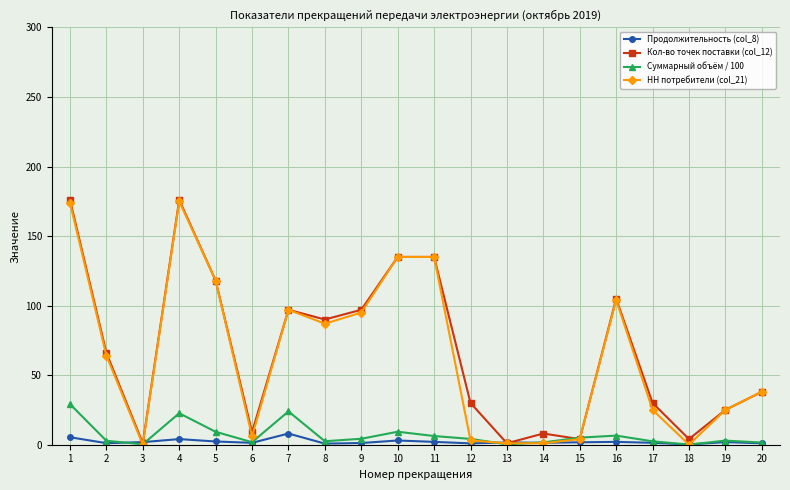

What is the sum of the Суммарный объём / 100 values at 8 and 15?

7.5